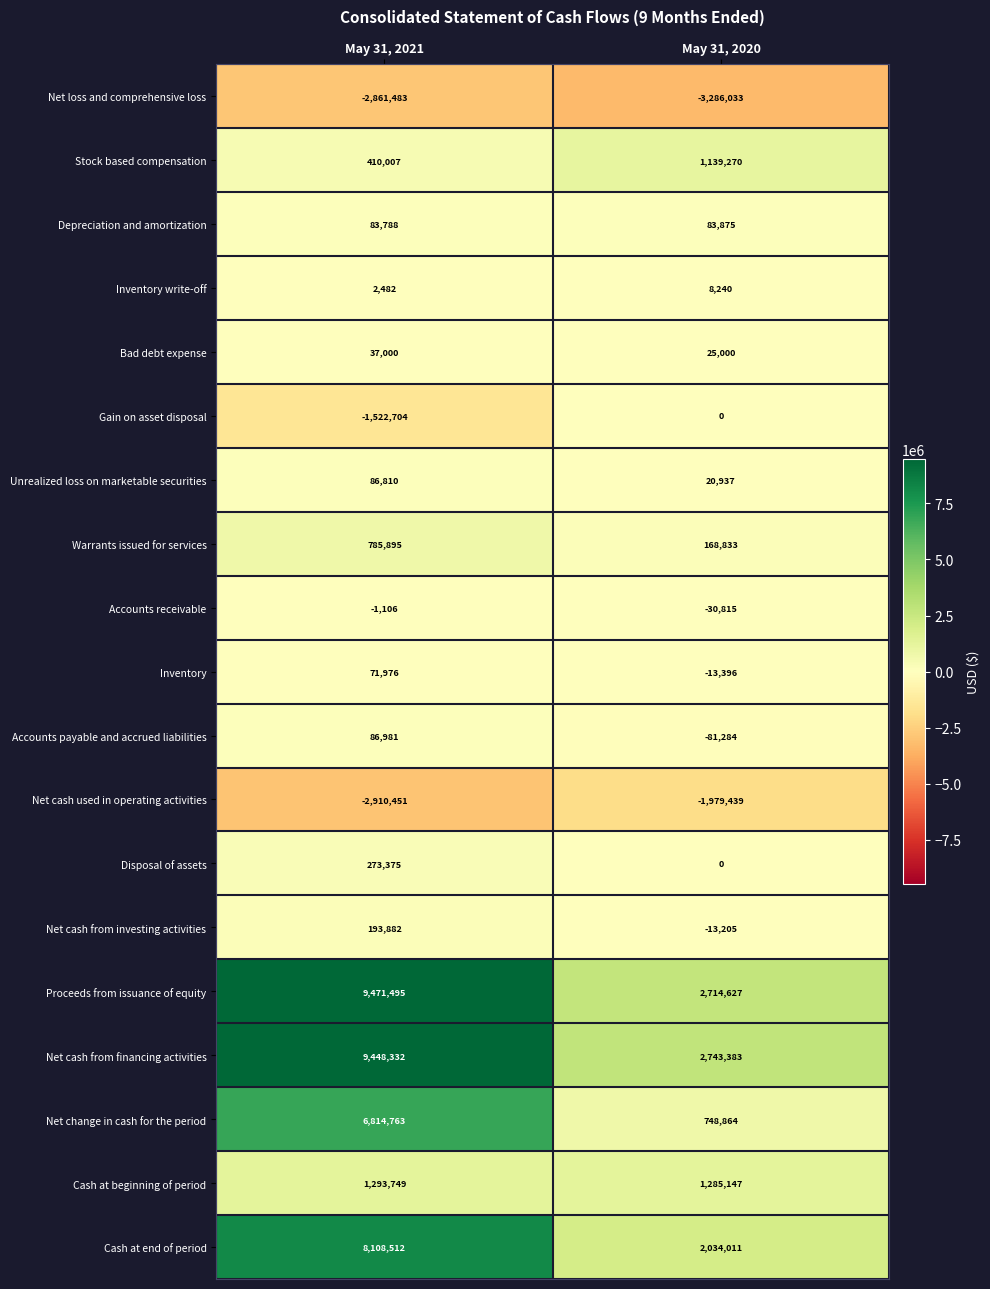

Where is Net cash from investing activities nearest to the value 90338?

May 31, 2020